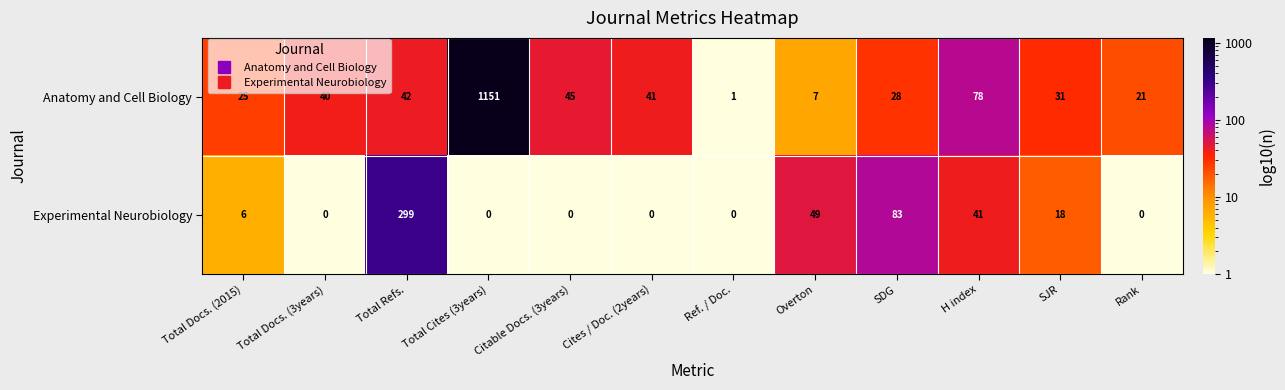

What is the sum of all Experimental Neurobiology values?

496